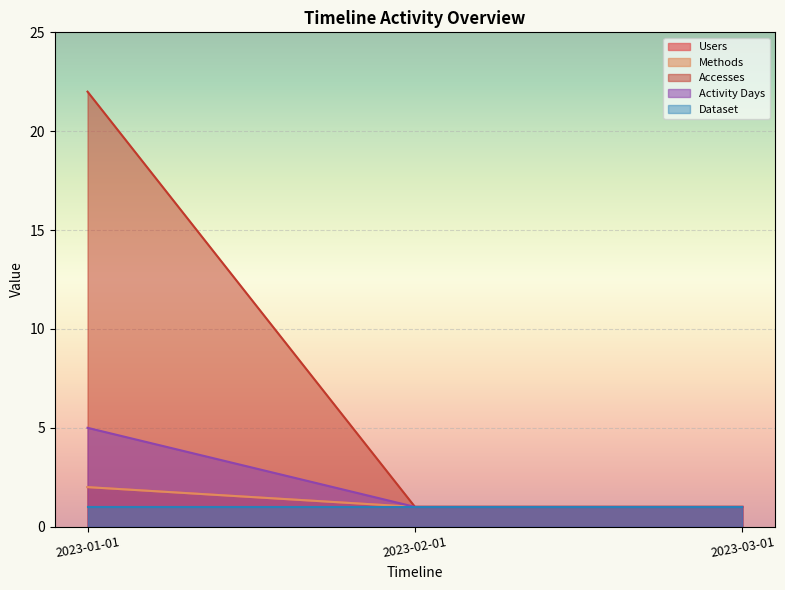

The value of Methods at 2023-03-01 is 1. True or false?

True